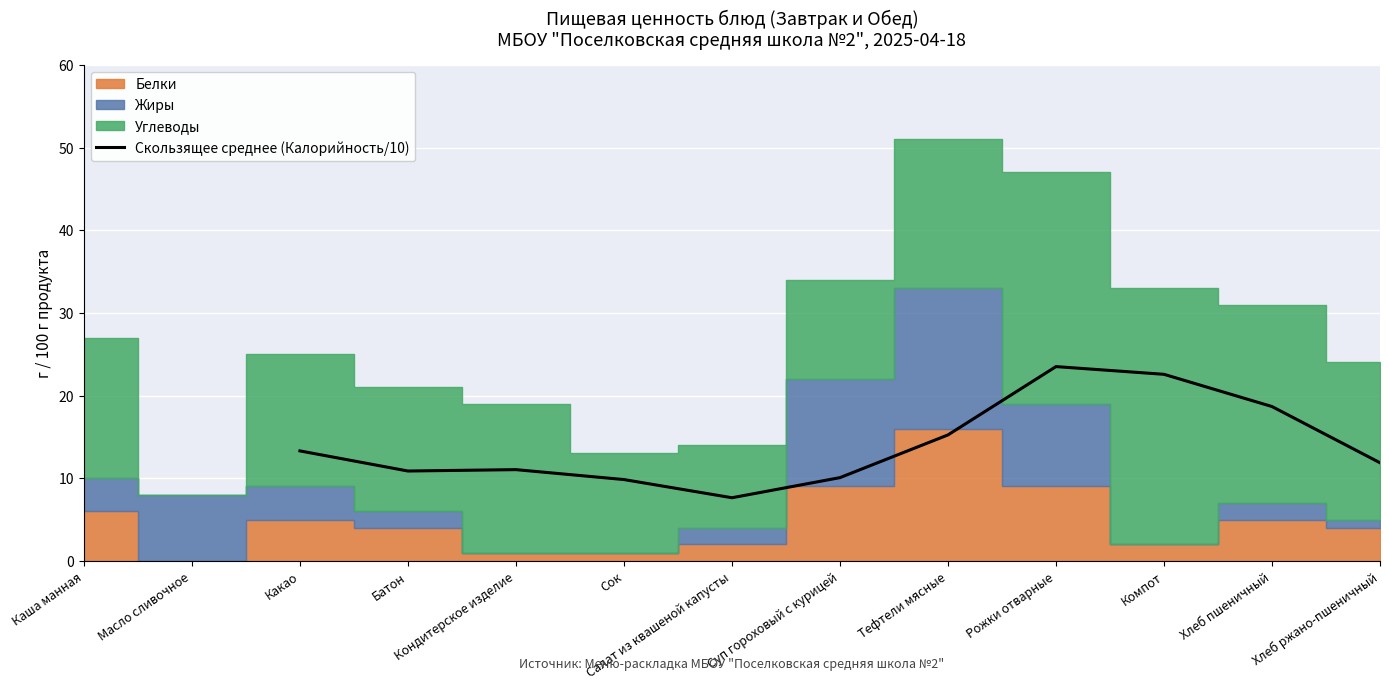

The value of Скользящее среднее (Калорийность/10) at Тефтели мясные is 15.2. True or false?

True